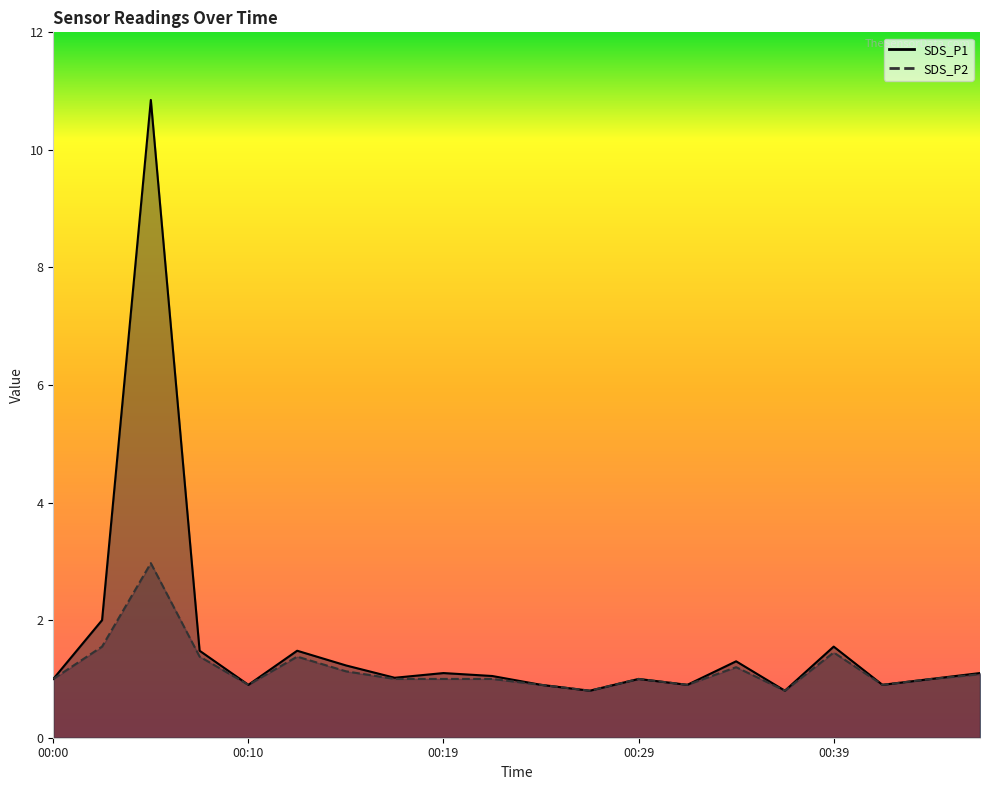

Where is the first local minimum for SDS_P2?

00:10